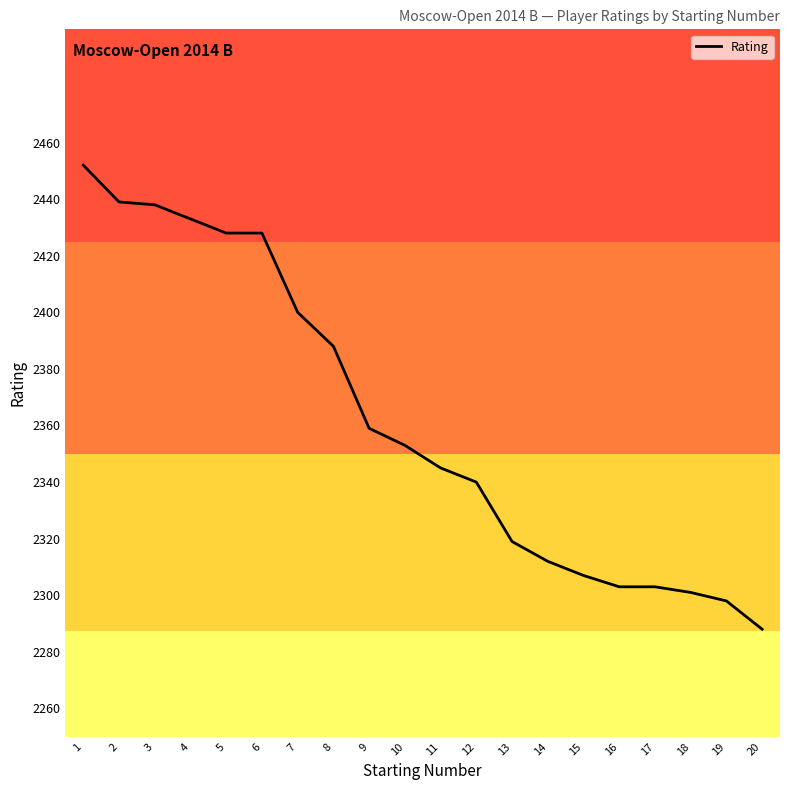

Reading left to right, what are all the values shown in this chart?

1=2452	2=2439	3=2438	4=2433	5=2428	6=2428	7=2400	8=2388	9=2359	10=2353	11=2345	12=2340	13=2319	14=2312	15=2307	16=2303	17=2303	18=2301	19=2298	20=2288